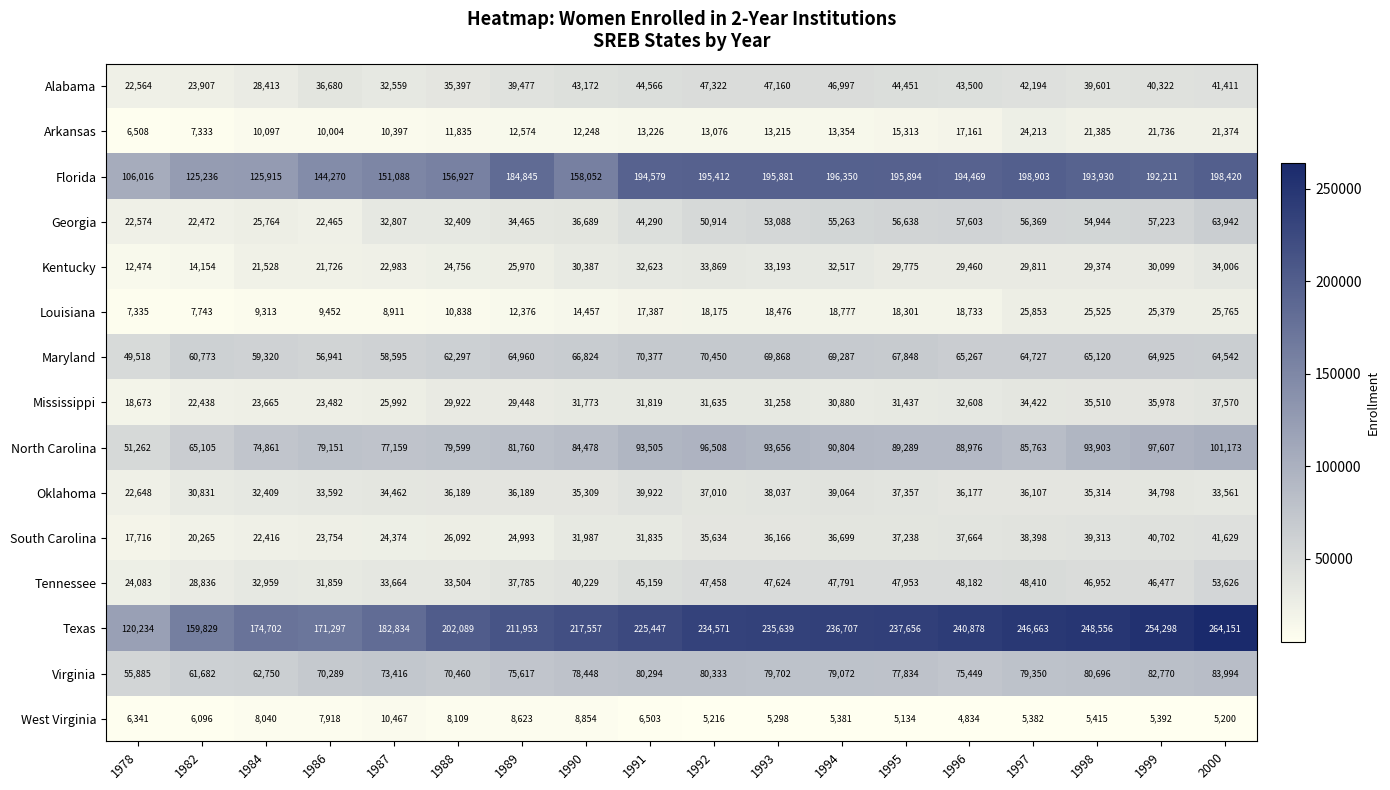

Which series changed the most between 1995 and 1998?

Texas